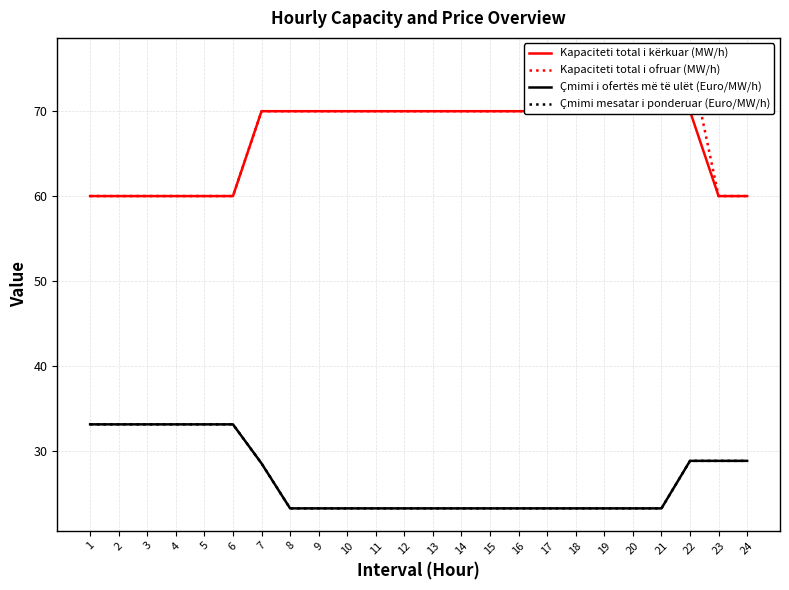

True or false: Çmimi i ofertës më të ulët (Euro/MW/h) and Kapaciteti total i kërkuar (MW/h) intersect in this chart.

False